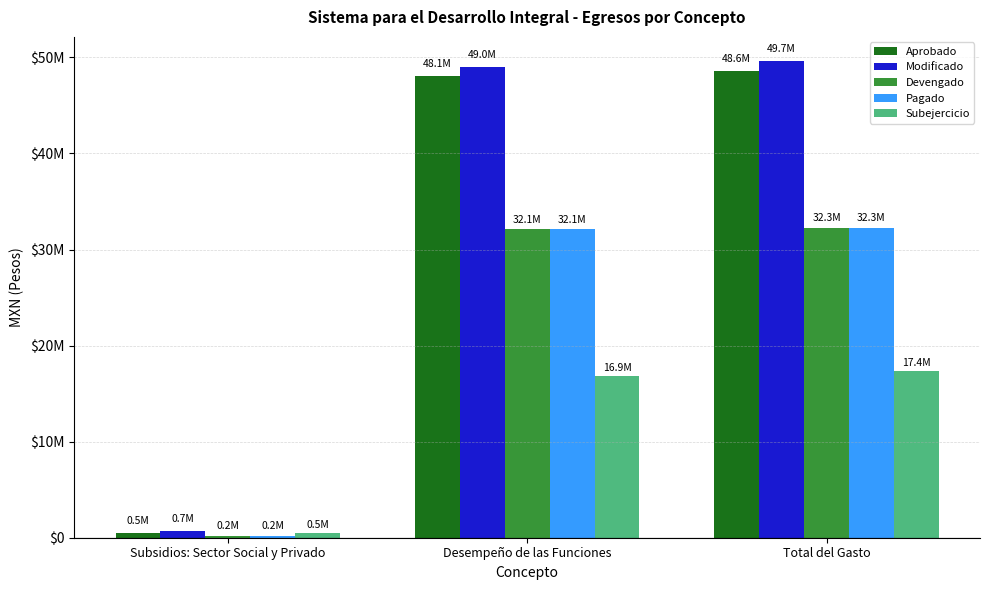

What are all the series names shown in the legend?

Aprobado, Modificado, Devengado, Pagado, Subejercicio